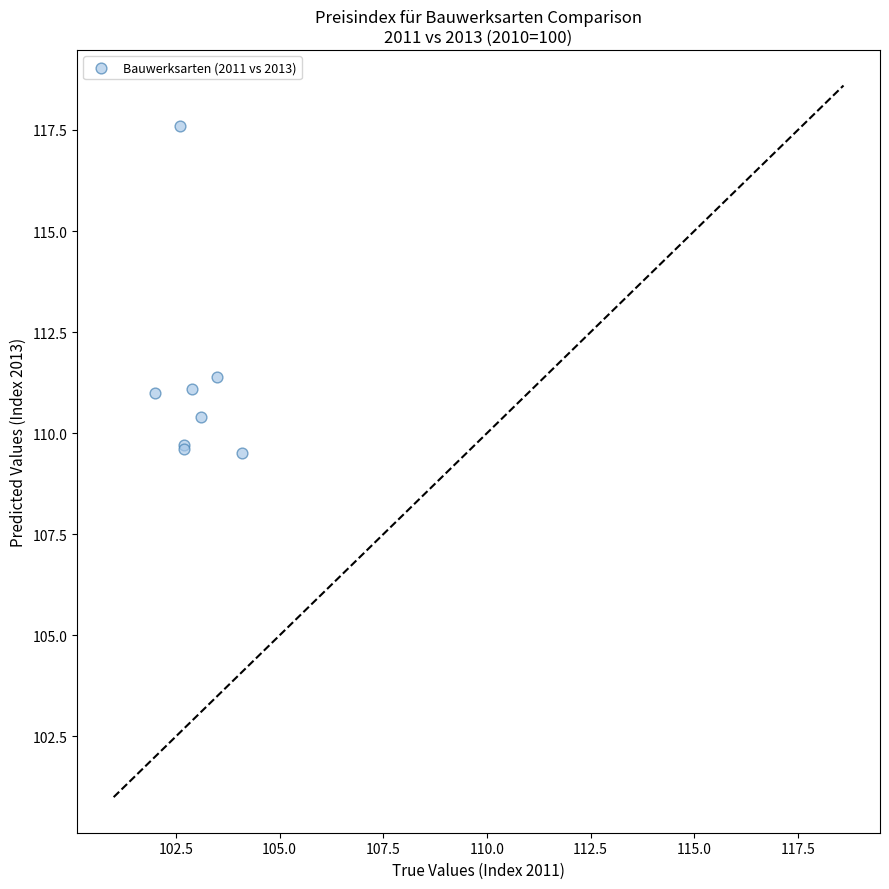

What Y value in the scatter plot is closest to 113?

111.4